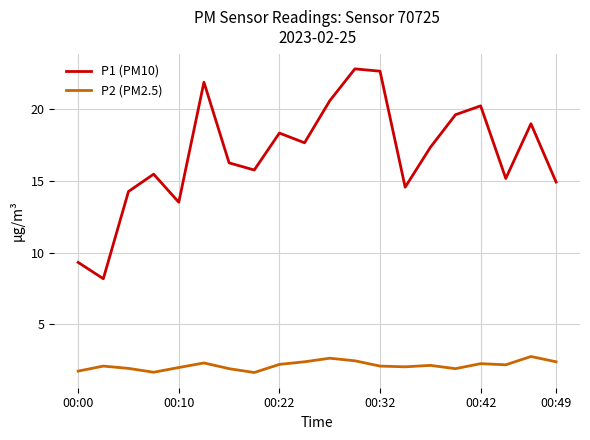

Which series has the largest total across all categories?

P1 (PM10)